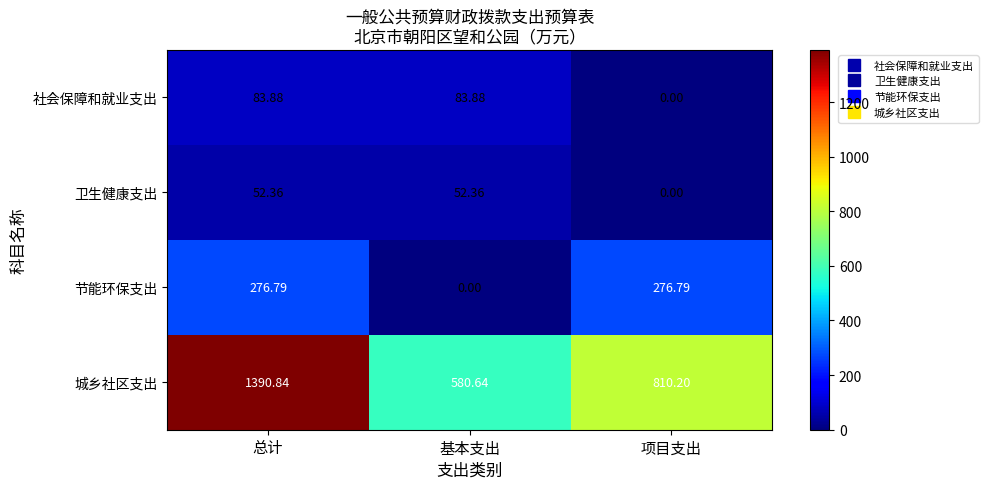

Which series has the largest total across all categories?

城乡社区支出